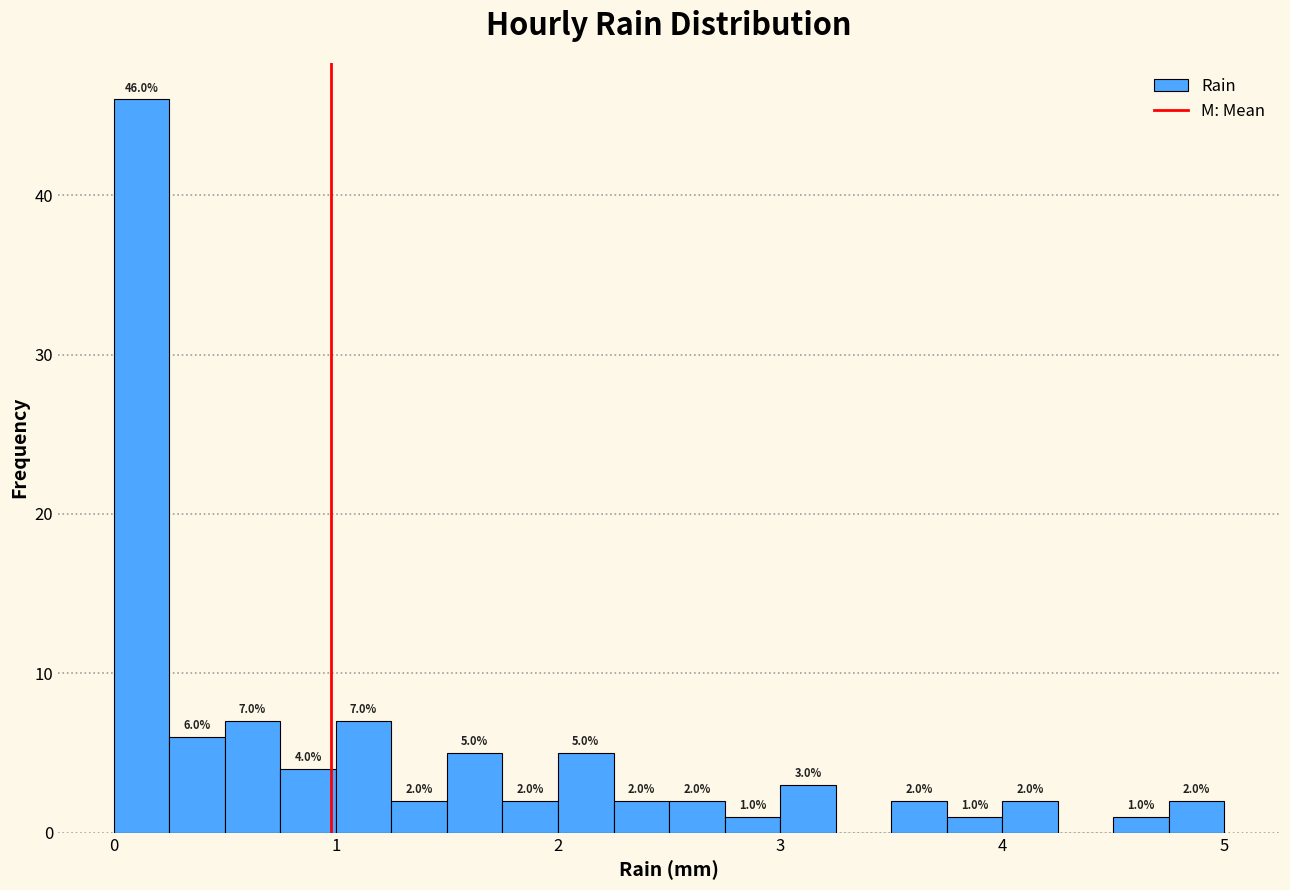

Read against the x-axis, roughly where is the centre of the tallest bar?

0.1